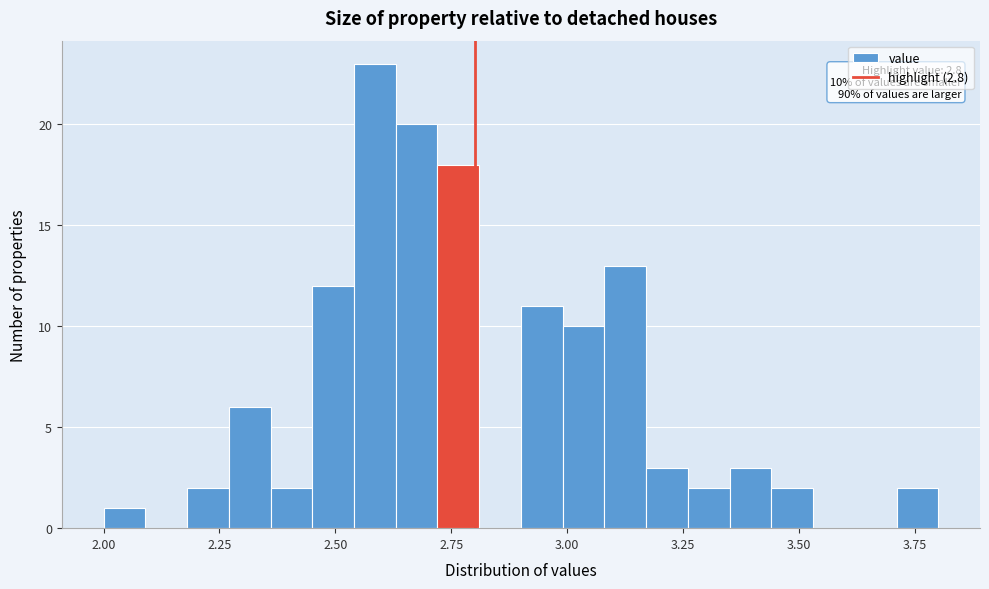

Read against the x-axis, roughly where is the centre of the tallest bar?

2.60